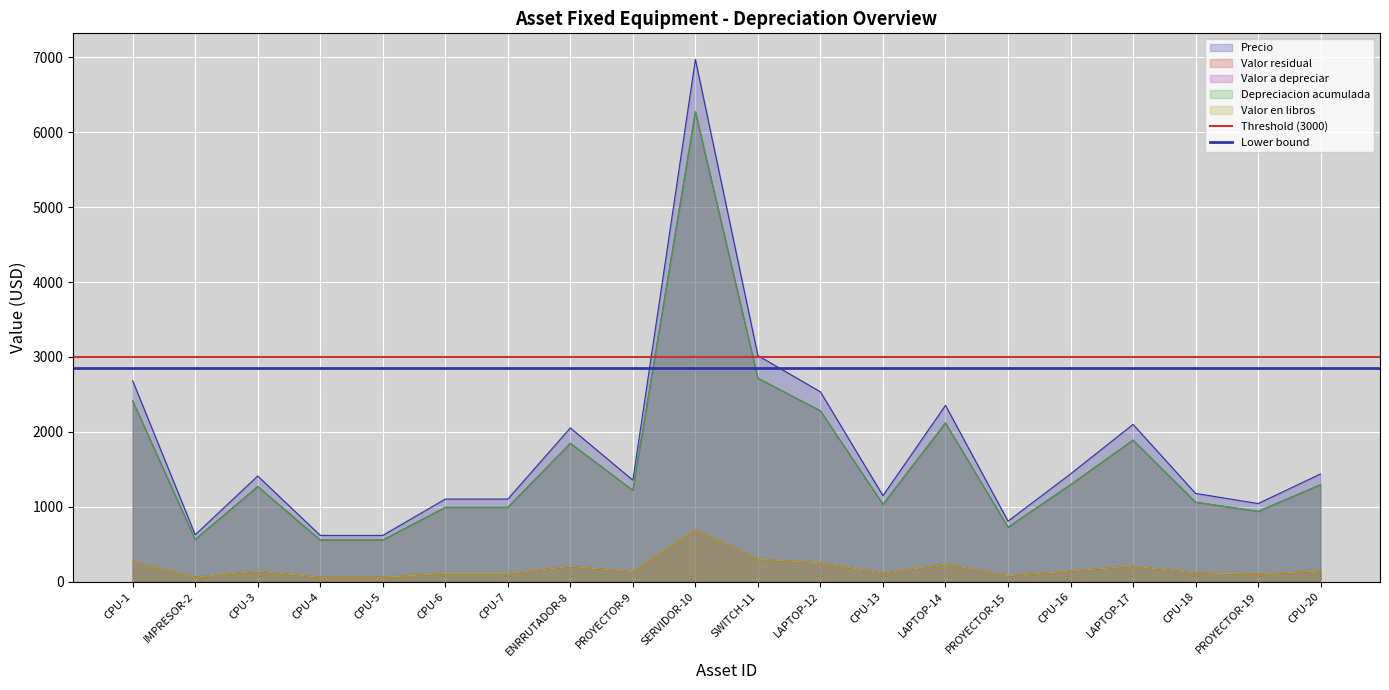

What is the spread (max minus min) of values at CPU-1?

150